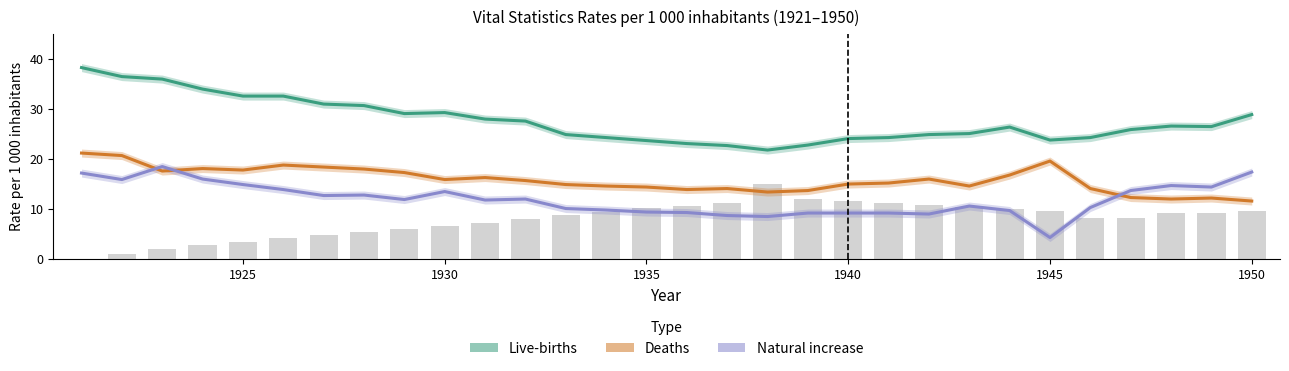

List the series in order of their peak value, lowest first.

Natural increase, Deaths, Live-births